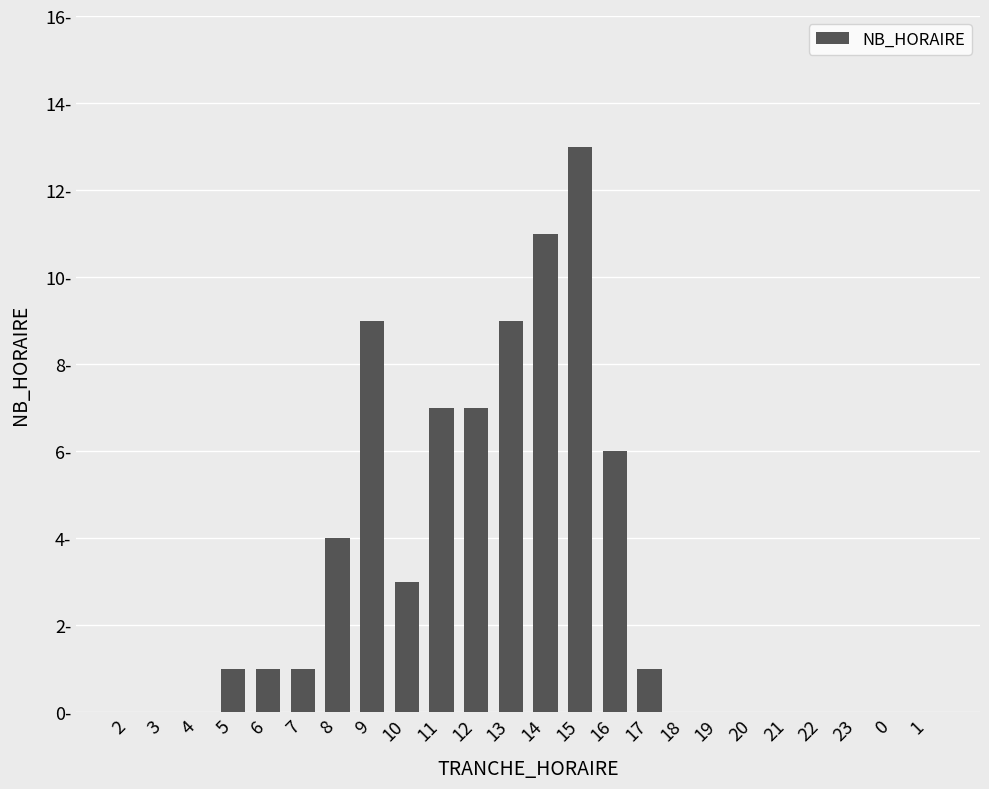

Are the bars grouped side by side (vs. stacked)?

No